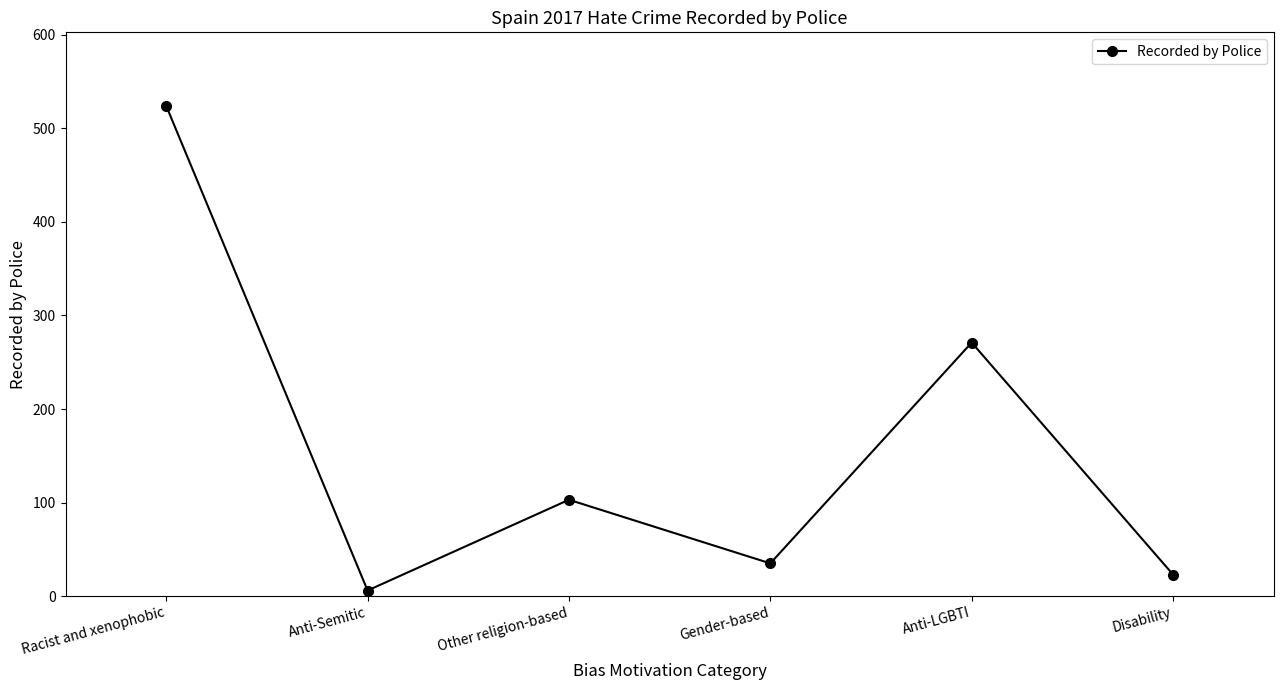

What is the difference between the values at Disability and Anti-Semitic?

17